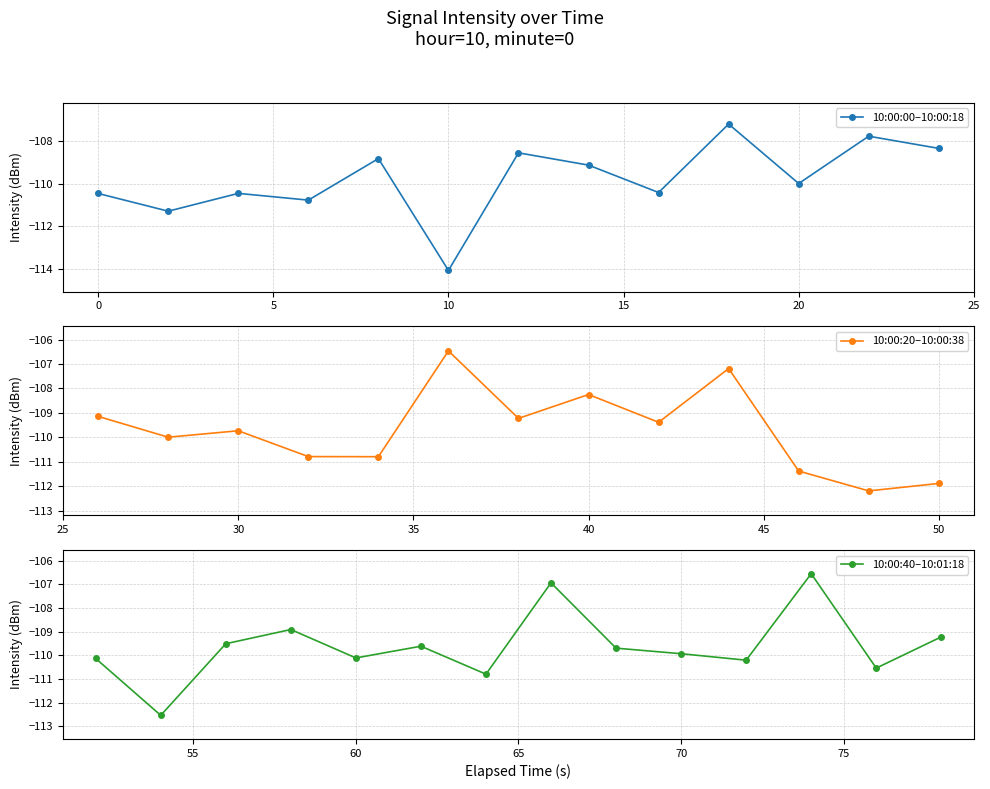

What is the difference between the second highest and minimum values?

7.5